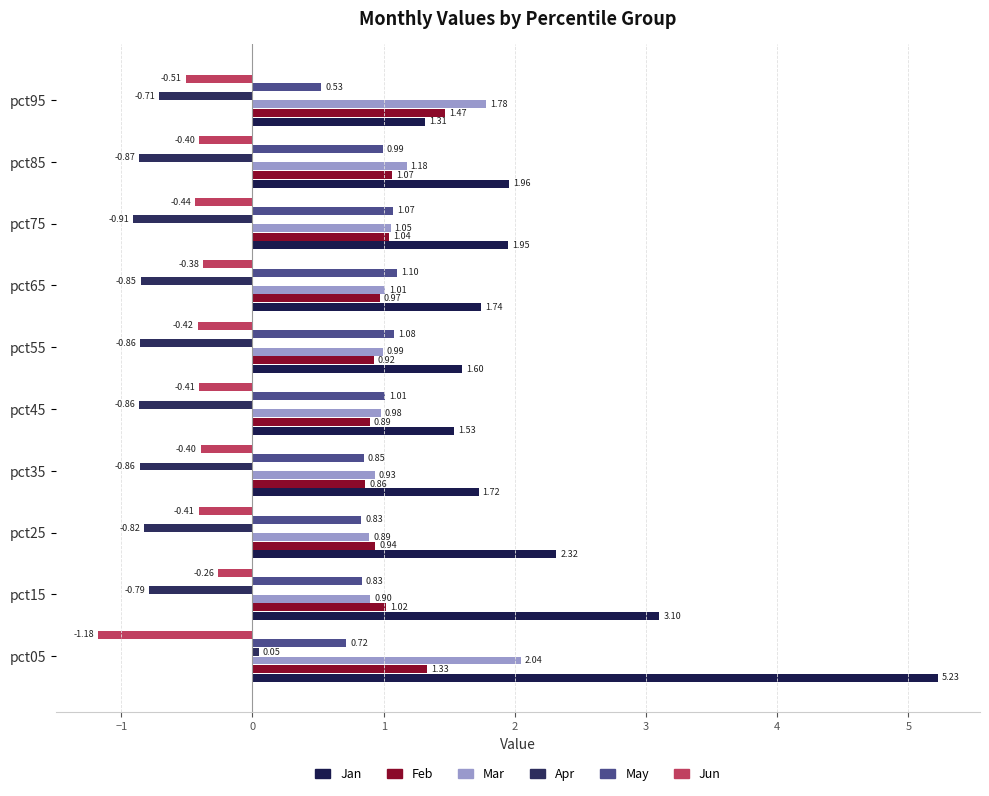

Rank the series by their maximum value, from highest to lowest.

Jan, Mar, Feb, May, Apr, Jun